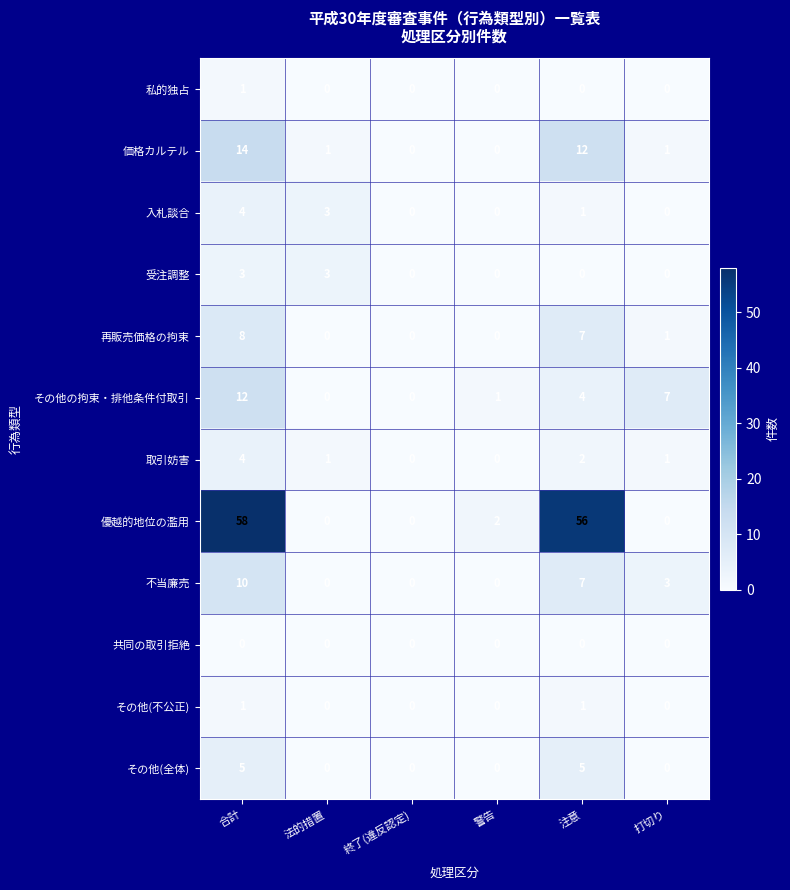

How many categories are shown in the chart?

6